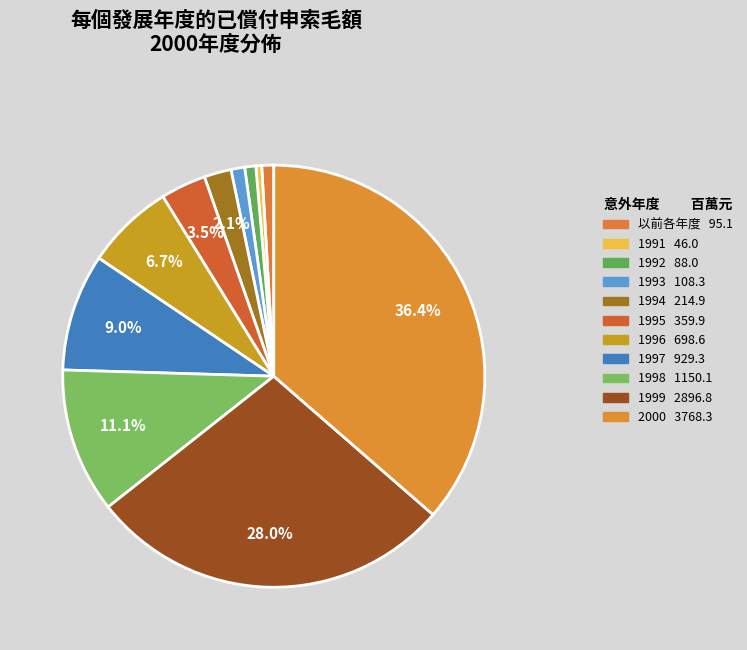

How many slices are in this pie chart?

11